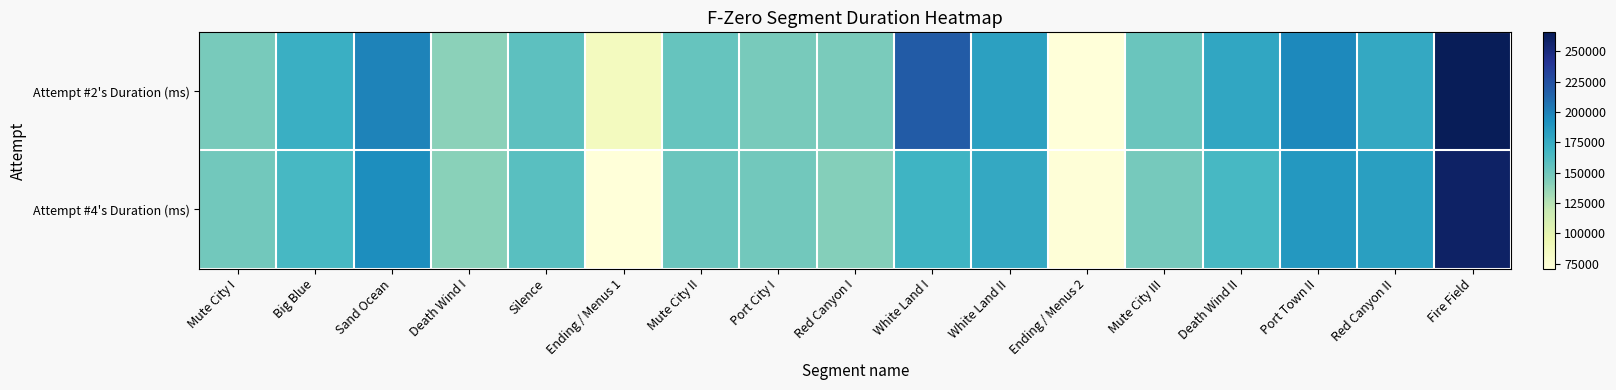

Between Ending / Menus 2 and Mute City III, which series saw the biggest shift?

Attempt #2's Duration (ms)